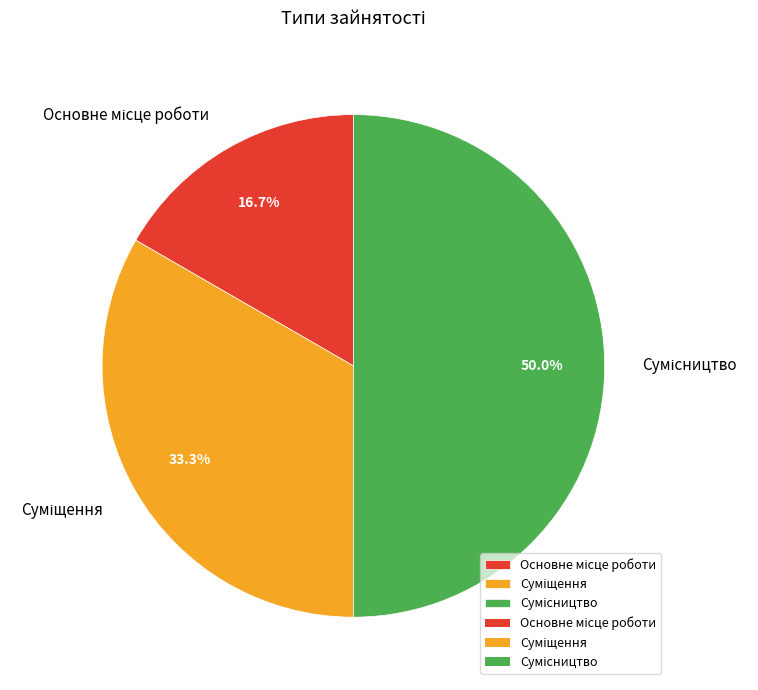

Does Суміщення represent more than half of the total?

No